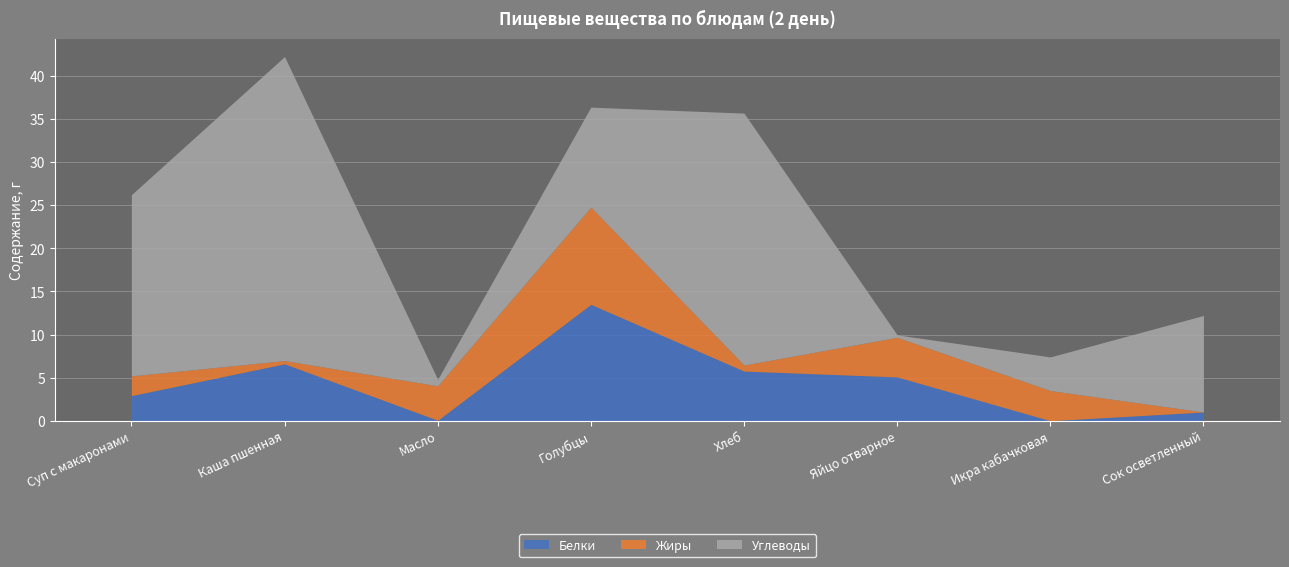

At which category does Углеводы reach its first local valley?

Масло